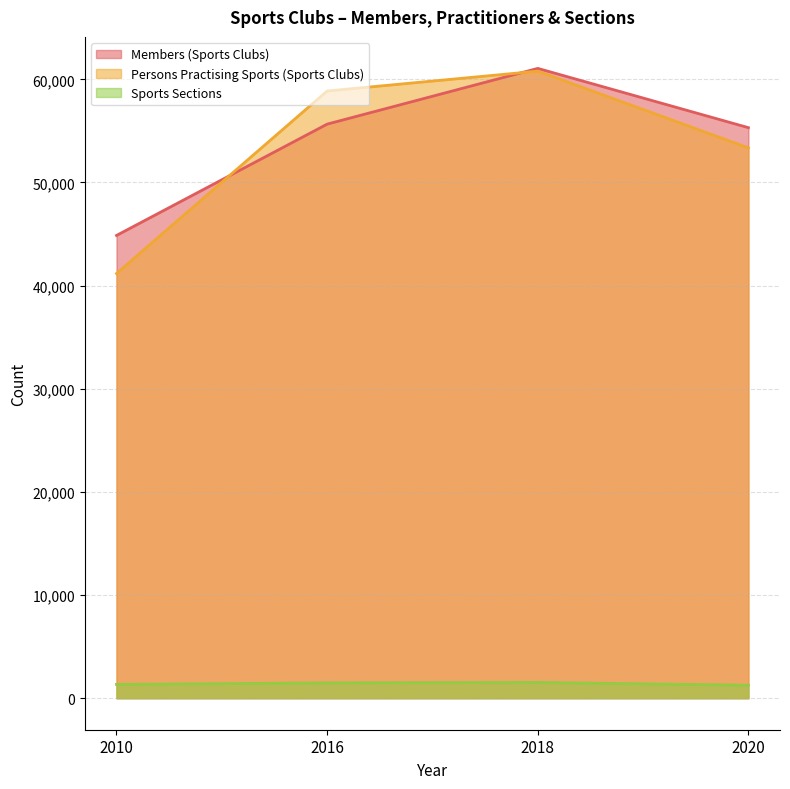

The Persons Practising Sports (Sports Clubs) series shows 53353 at 2020. True or false?

True